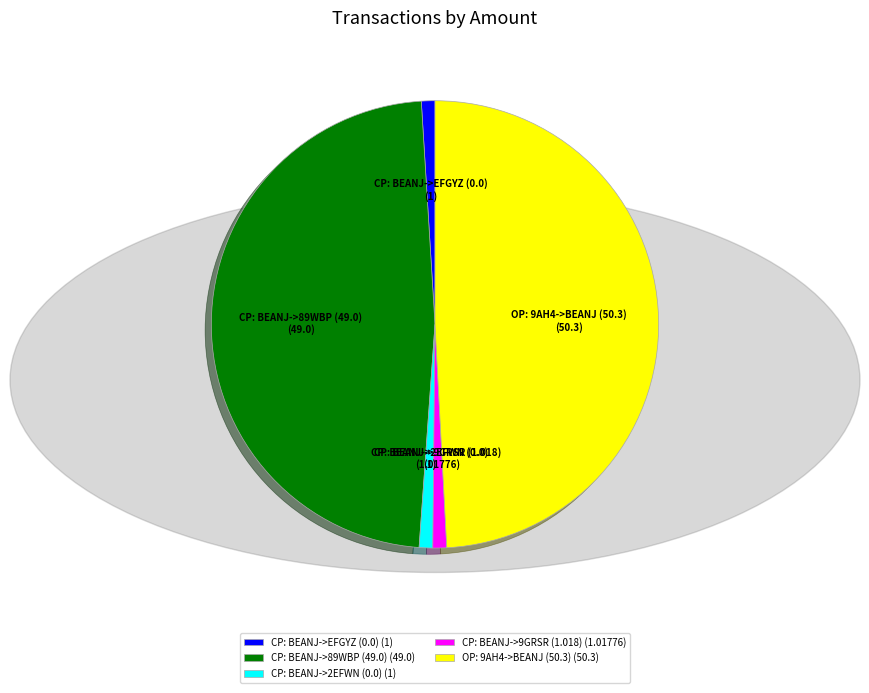

True or false: CP: BEANJ->89WBP (49.0) accounts for 48% of the total.

True